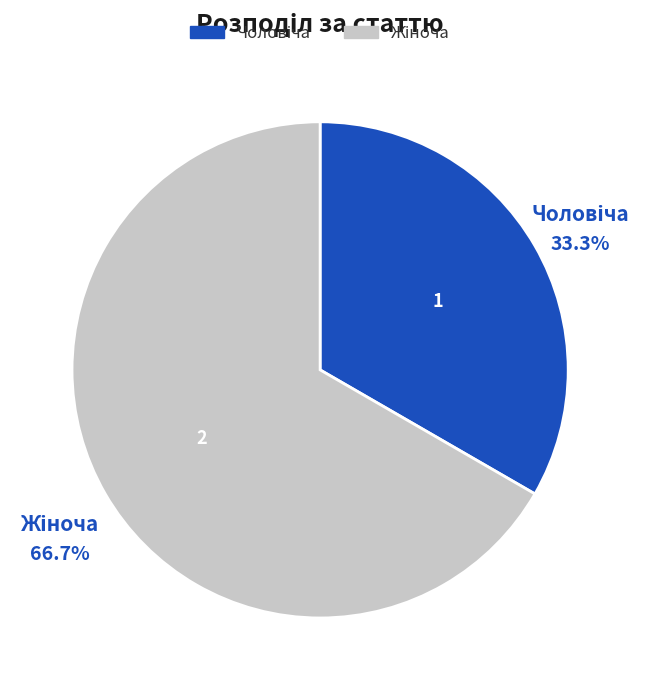

Count the number of slices in the pie.

2